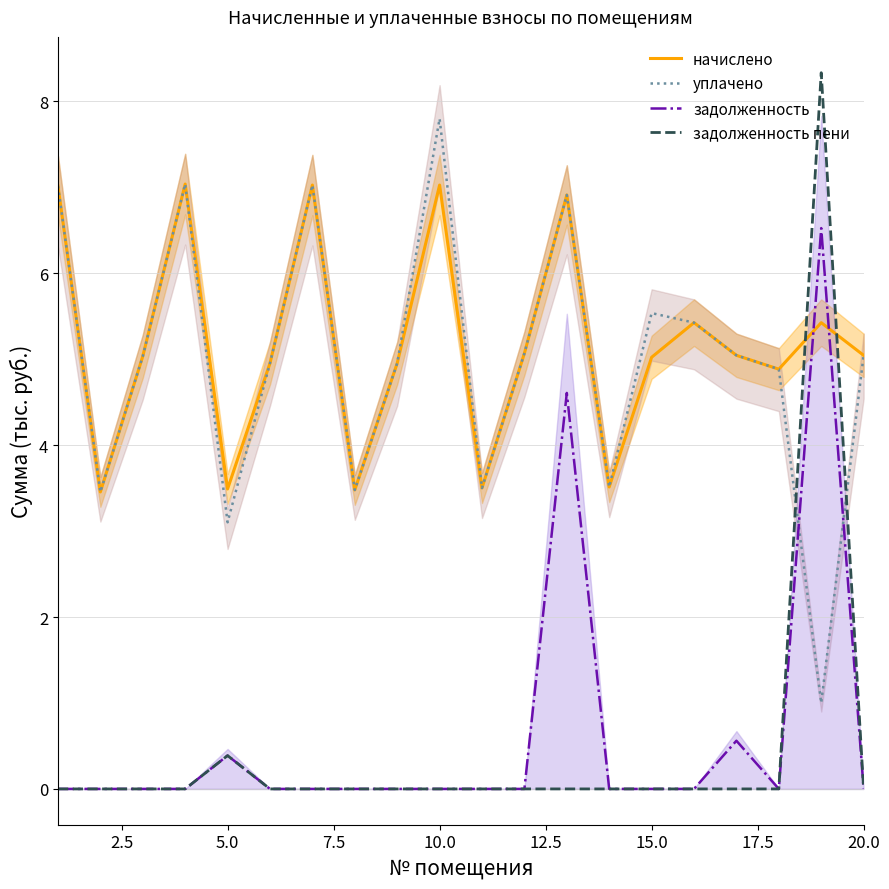

The value of задолженность пени at 10.0 is 0.0. True or false?

True